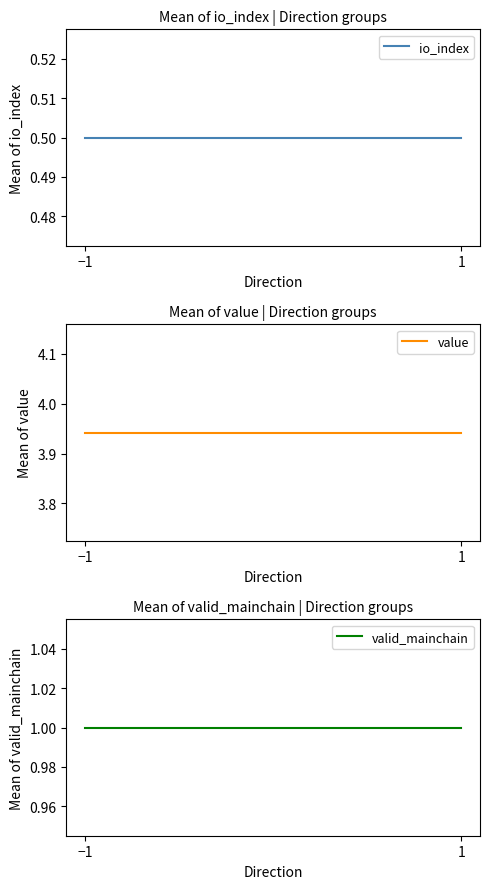

What is the value of the value point at the 2nd from the left?

3.9